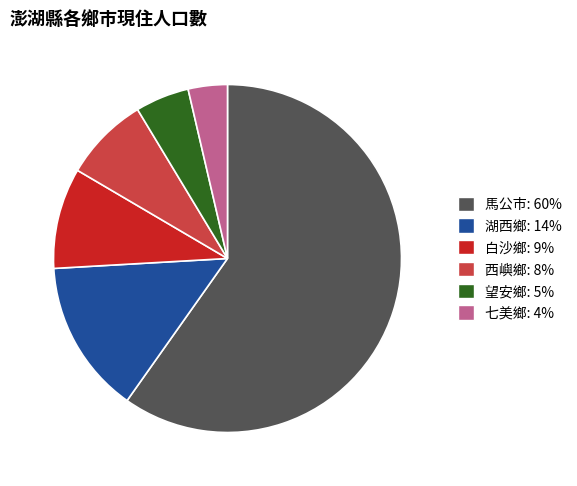

Approximately how many times larger is the value at 馬公市 compared to 望安鄉?

11.9